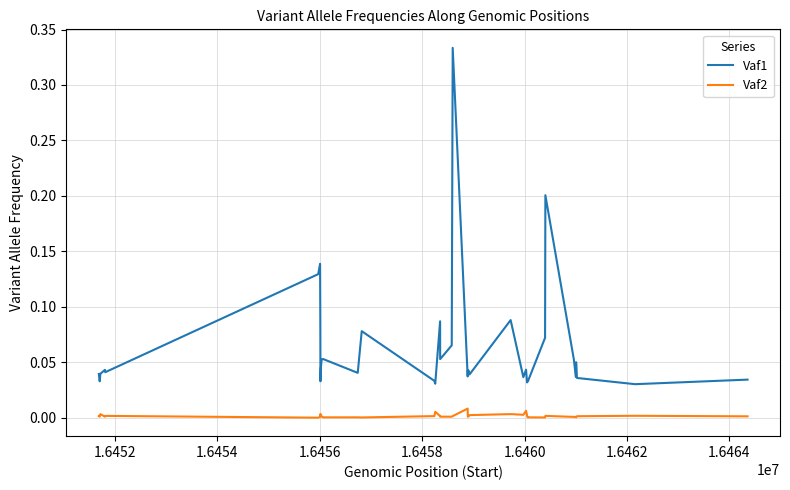

True or false: Vaf1 and Vaf2 cross at least once.

False